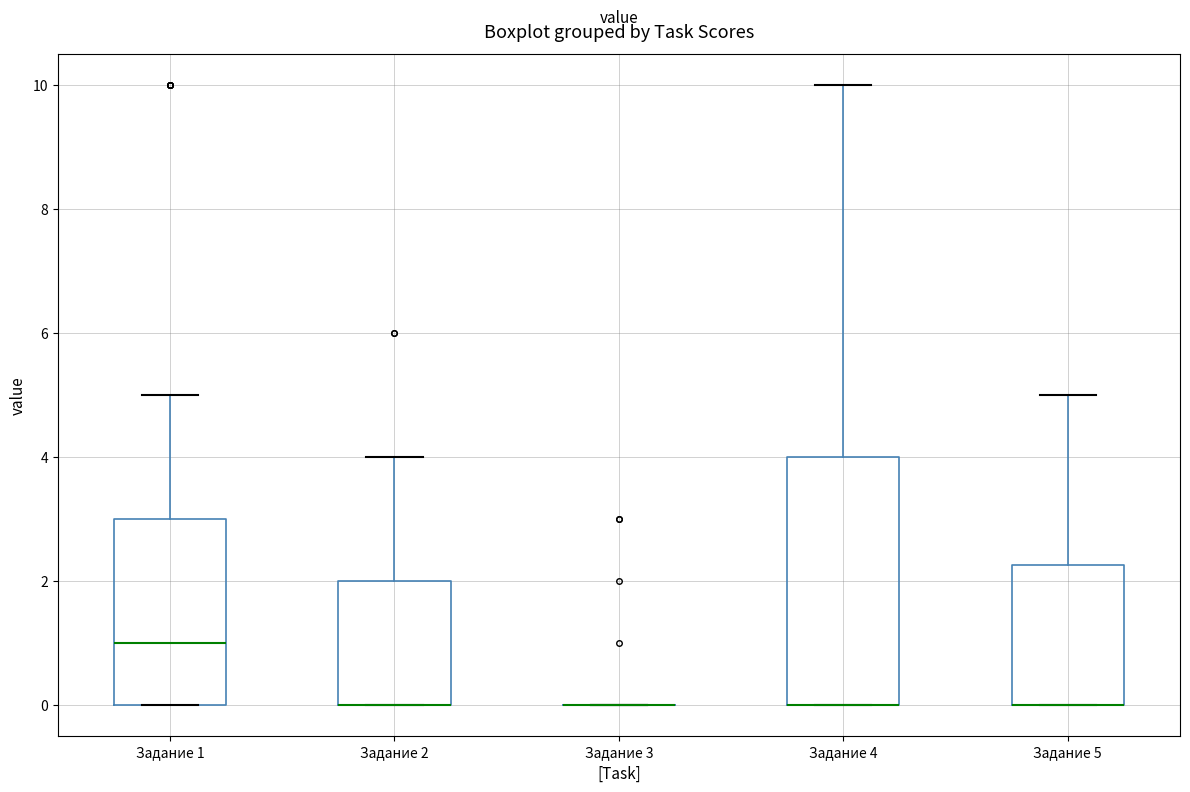

Which box is the tallest, from its lower edge to its upper edge?

Задание 4